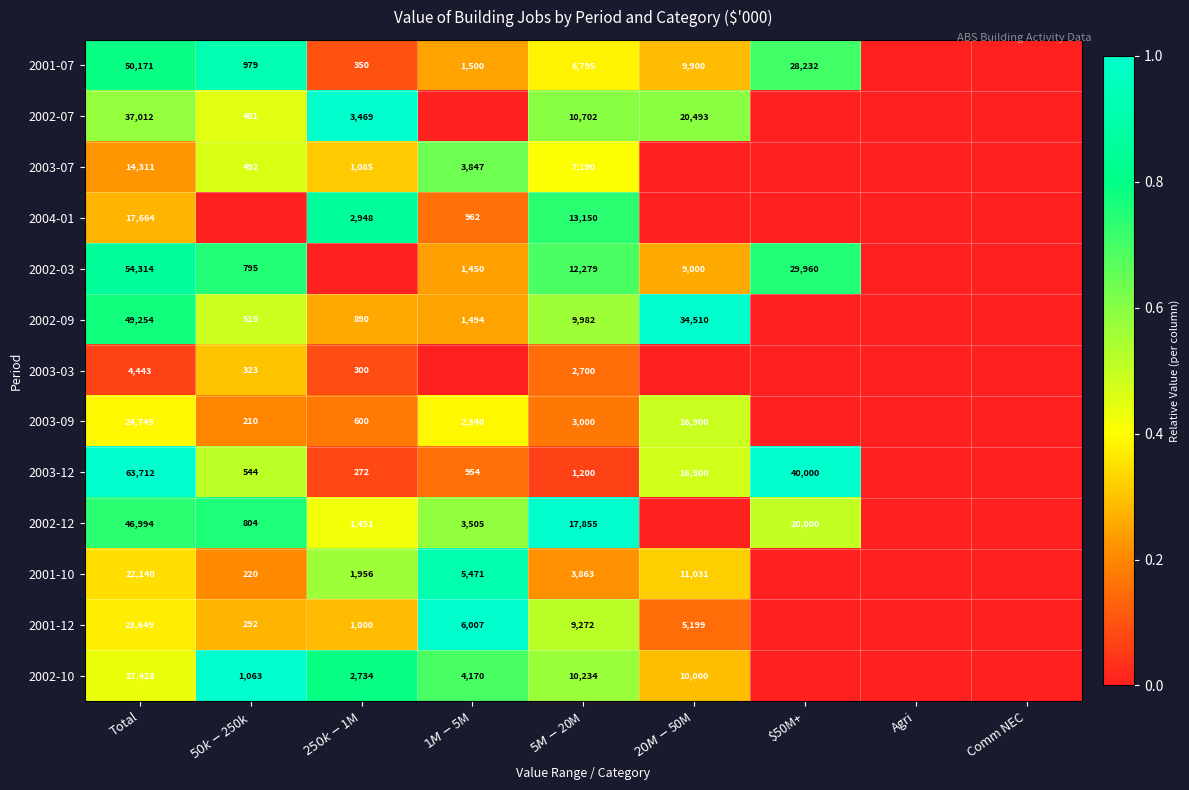

The 2001-10 series shows 22140 at Total. True or false?

True